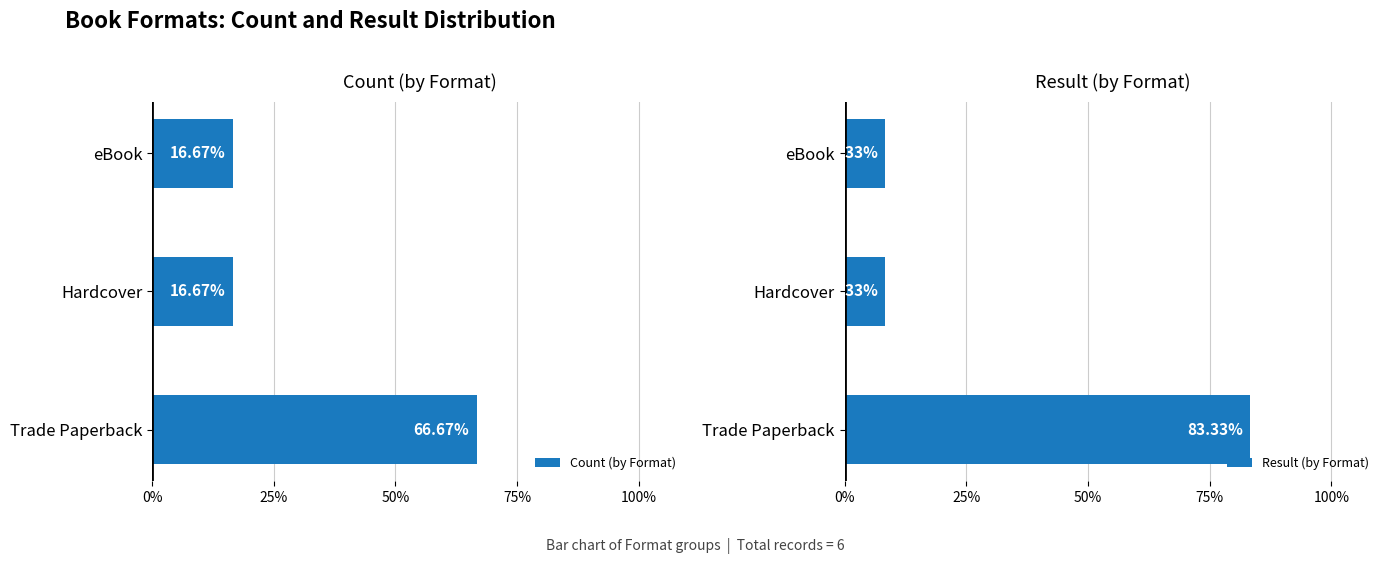

What is the approximate value of Result (by Format) at Hardcover?

8.3